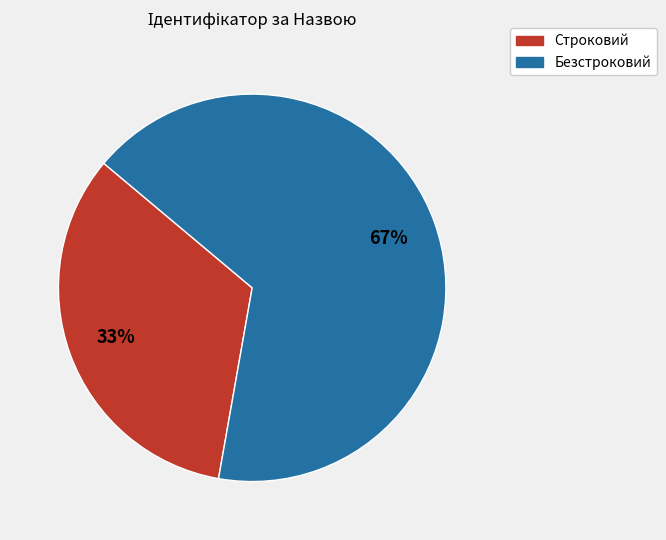

True or false: Строковий accounts for 33% of the total.

True